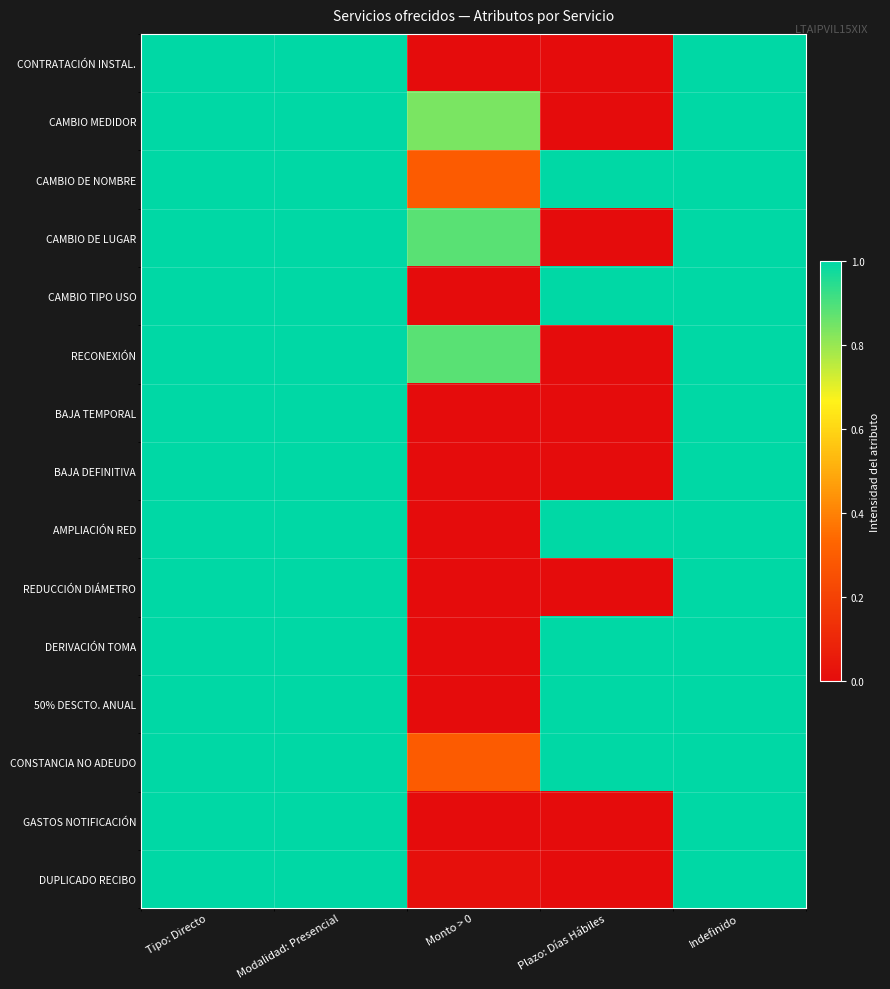

Reading right to left, what are all the values shown in this chart?

CONTRATACIÓN INSTAL.: Indefinido=1.0	Plazo: Días Hábiles=0.0	Monto > 0=0.0	Modalidad: Presencial=1.0	Tipo: Directo=1.0
CAMBIO MEDIDOR: Indefinido=1.0	Plazo: Días Hábiles=0.0	Monto > 0=0.8	Modalidad: Presencial=1.0	Tipo: Directo=1.0
CAMBIO DE NOMBRE: Indefinido=1.0	Plazo: Días Hábiles=1.0	Monto > 0=0.3	Modalidad: Presencial=1.0	Tipo: Directo=1.0
CAMBIO DE LUGAR: Indefinido=1.0	Plazo: Días Hábiles=0.0	Monto > 0=0.9	Modalidad: Presencial=1.0	Tipo: Directo=1.0
CAMBIO TIPO USO: Indefinido=1.0	Plazo: Días Hábiles=1.0	Monto > 0=0.0	Modalidad: Presencial=1.0	Tipo: Directo=1.0
RECONEXIÓN: Indefinido=1.0	Plazo: Días Hábiles=0.0	Monto > 0=0.9	Modalidad: Presencial=1.0	Tipo: Directo=1.0
BAJA TEMPORAL: Indefinido=1.0	Plazo: Días Hábiles=0.0	Monto > 0=0.0	Modalidad: Presencial=1.0	Tipo: Directo=1.0
BAJA DEFINITIVA: Indefinido=1.0	Plazo: Días Hábiles=0.0	Monto > 0=0.0	Modalidad: Presencial=1.0	Tipo: Directo=1.0
AMPLIACIÓN RED: Indefinido=1.0	Plazo: Días Hábiles=1.0	Monto > 0=0.0	Modalidad: Presencial=1.0	Tipo: Directo=1.0
REDUCCIÓN DIÁMETRO: Indefinido=1.0	Plazo: Días Hábiles=0.0	Monto > 0=0.0	Modalidad: Presencial=1.0	Tipo: Directo=1.0
DERIVACIÓN TOMA: Indefinido=1.0	Plazo: Días Hábiles=1.0	Monto > 0=0.0	Modalidad: Presencial=1.0	Tipo: Directo=1.0
50% DESCTO. ANUAL: Indefinido=1.0	Plazo: Días Hábiles=1.0	Monto > 0=0.0	Modalidad: Presencial=1.0	Tipo: Directo=1.0
CONSTANCIA NO ADEUDO: Indefinido=1.0	Plazo: Días Hábiles=1.0	Monto > 0=0.3	Modalidad: Presencial=1.0	Tipo: Directo=1.0
GASTOS NOTIFICACIÓN: Indefinido=1.0	Plazo: Días Hábiles=0.0	Monto > 0=0.0	Modalidad: Presencial=1.0	Tipo: Directo=1.0
DUPLICADO RECIBO: Indefinido=1.0	Plazo: Días Hábiles=0.0	Monto > 0=0.0	Modalidad: Presencial=1.0	Tipo: Directo=1.0